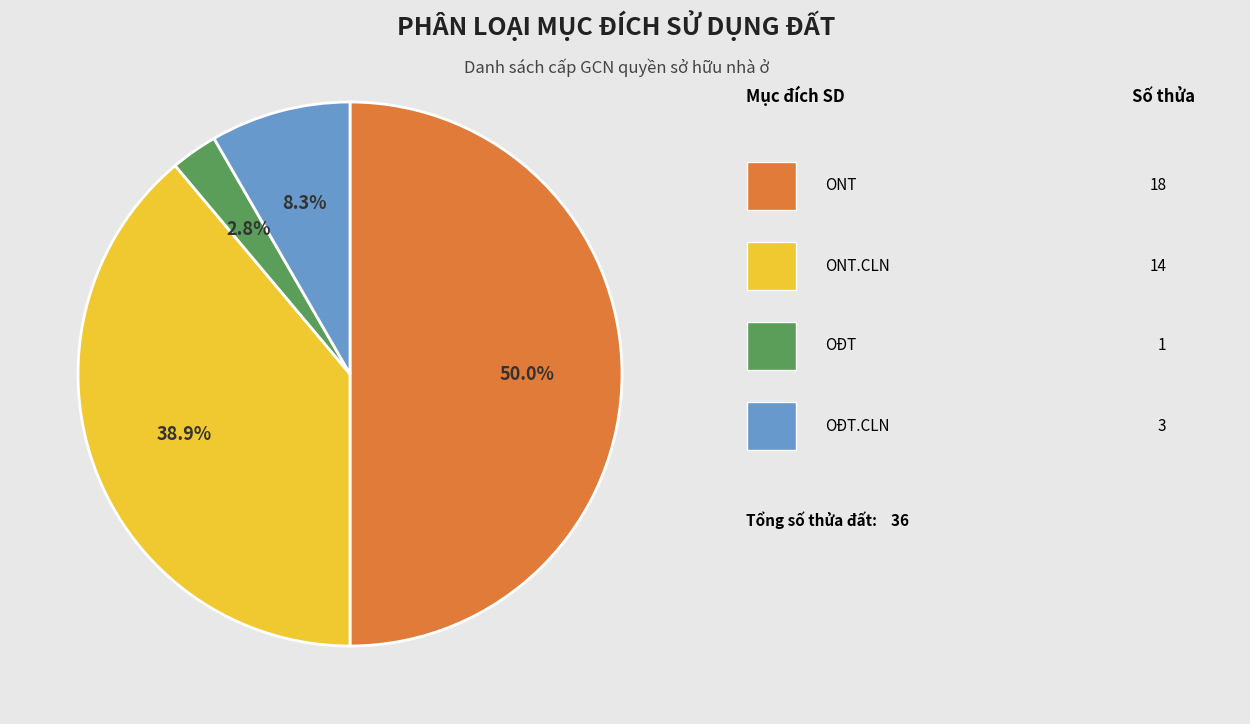

Rank the categories by value from lowest to highest.

OĐT, OĐT.CLN, ONT.CLN, ONT